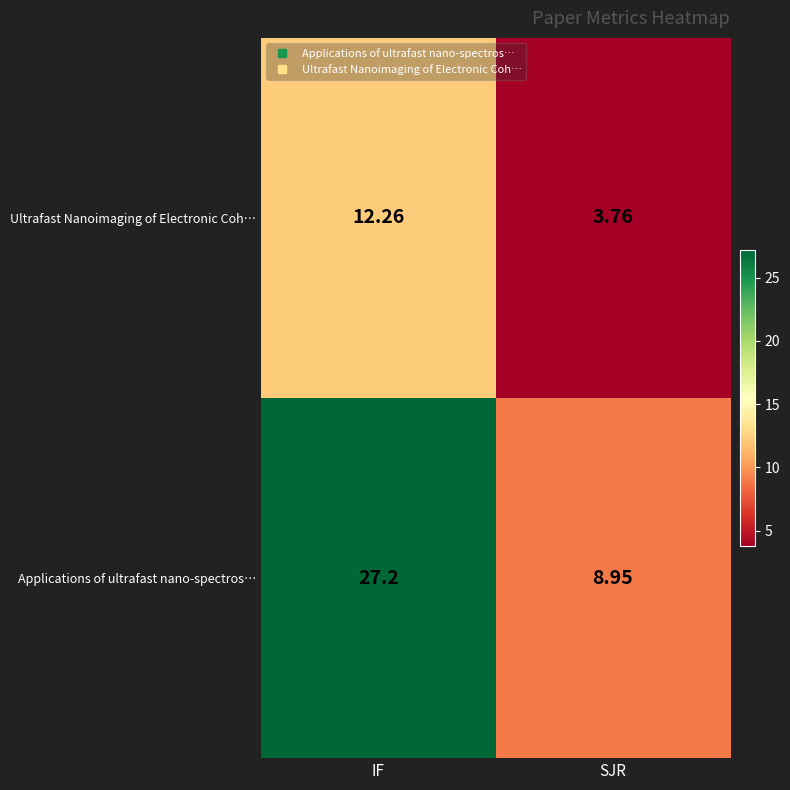

Which series has the largest total across all categories?

Applications of ultrafast nano-spectros…